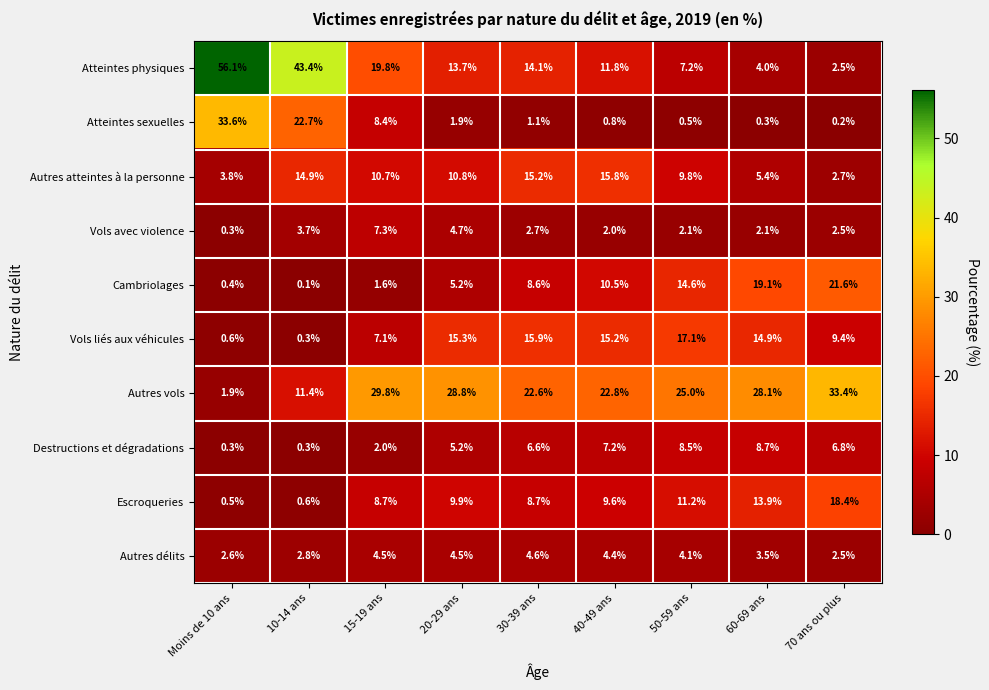

Which series has the largest total across all categories?

Autres vols